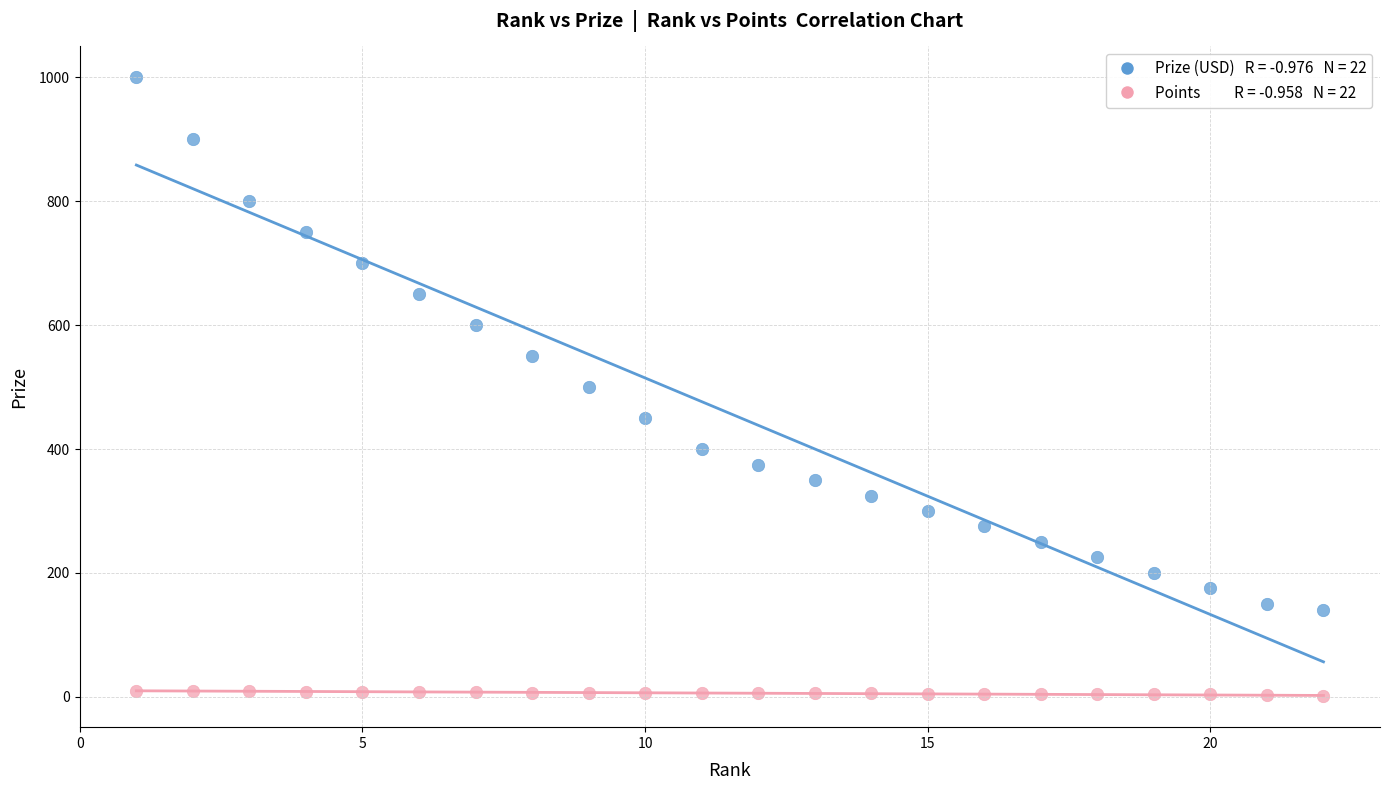

Across all data points, what is the range of Y values (max minus min)?

999